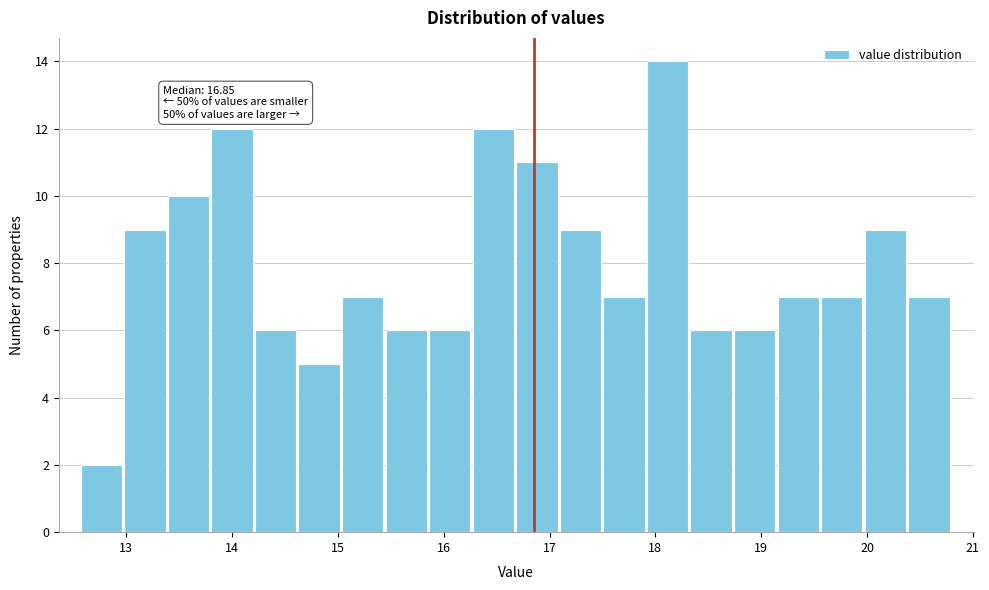

Which range on the x-axis has the tallest bar?

17.9 to 18.3